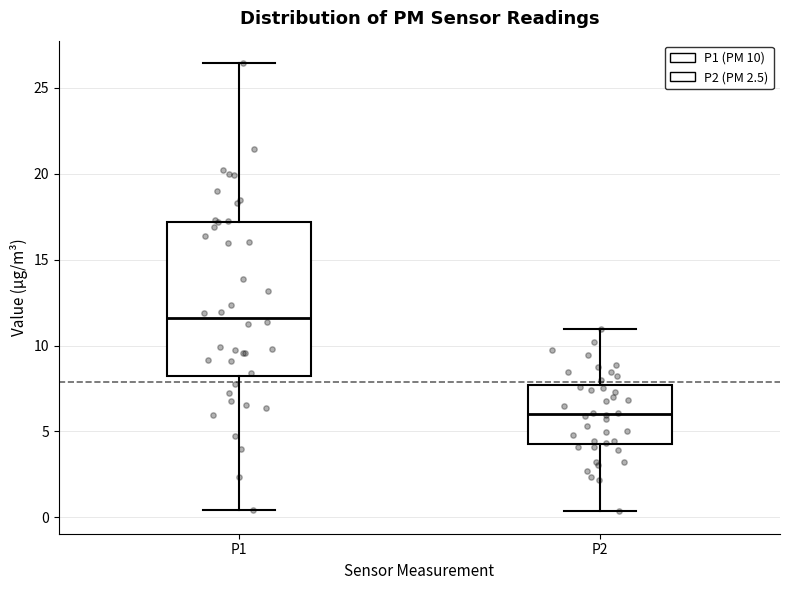

Reading left to right, read every box against the y-axis: the position of its median line, the range the box covers, and the ends of its whiskers. The values are not printed on the chart, so give them approximately, as read against the axis.

P1: median 11.5, box 8.0 to 17.0, whiskers 0.5 to 26.5
P2: median 6.0, box 4.5 to 7.5, whiskers 0.5 to 11.0